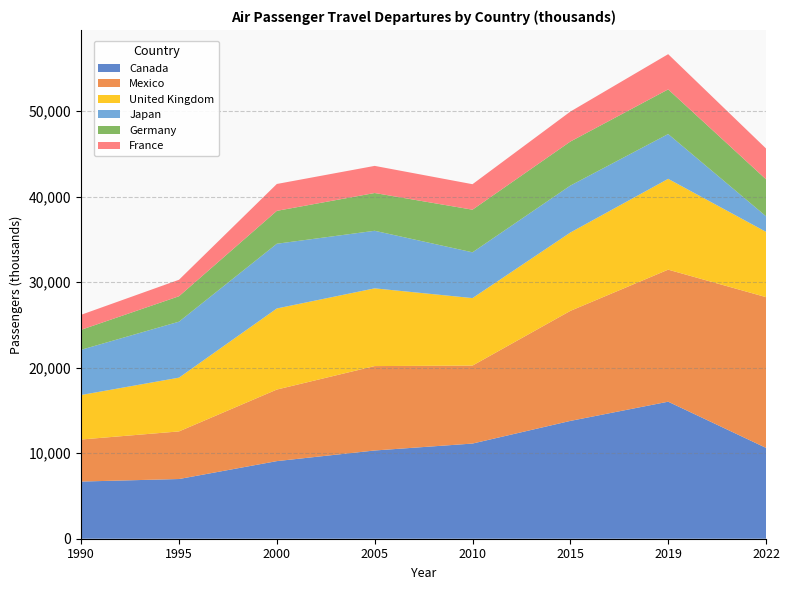

Reading left to right, extract all data points from this chart.

Canada: 6686.1	6982.5	9076.4	10319.8	11130.2	13778.8	16027.0	10626.4
Mexico: 4918.6	5567.8	8370.2	9872.4	9119.2	12867.9	15442.6	17630.1
United Kingdom: 5205.2	6288.4	9484.9	9091.1	7895.2	9163.7	10621.7	7638.6
Japan: 5289.7	6546.6	7569.4	6733.7	5353.4	5490.1	5239.8	1823.8
Germany: 2336.9	2974.9	3846.6	4417.6	4984.9	5148.4	5223.3	4320.3
France: 1756.1	1927.7	3143.4	3171.3	2981.2	3506.3	4117.8	3605.6